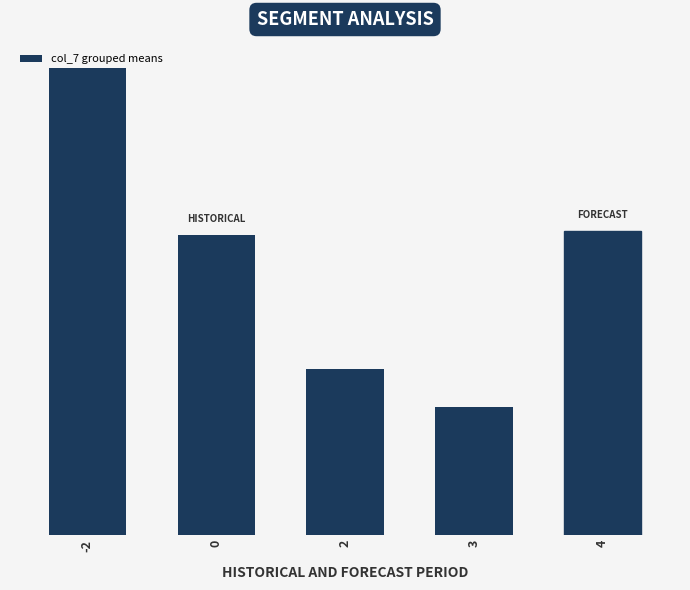

What is the maximum value shown in the chart?

4.0